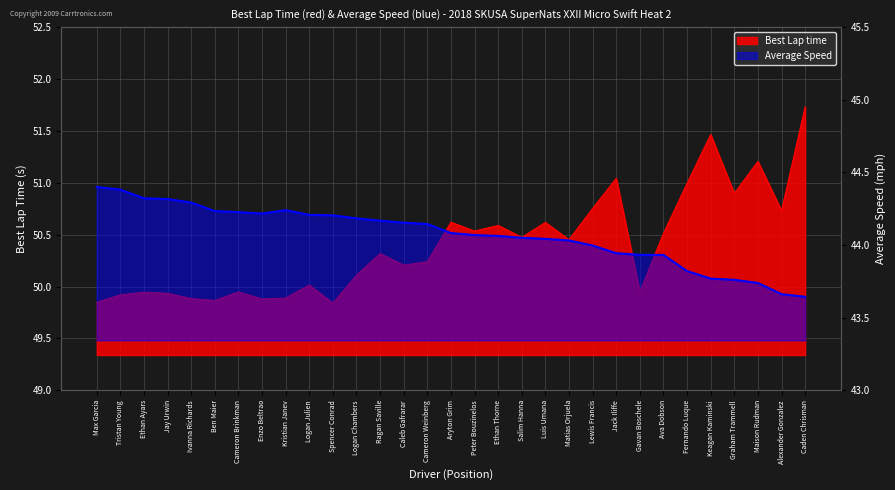

Reading left to right, extract all data points from this chart.

44.4	44.4	44.3	44.3	44.3	44.2	44.2	44.2	44.2	44.2	44.2	44.2	44.2	44.2	44.1	44.1	44.1	44.1	44.0	44.0	44.0	44.0	43.9	43.9	43.9	43.8	43.8	43.8	43.7	43.7	43.6